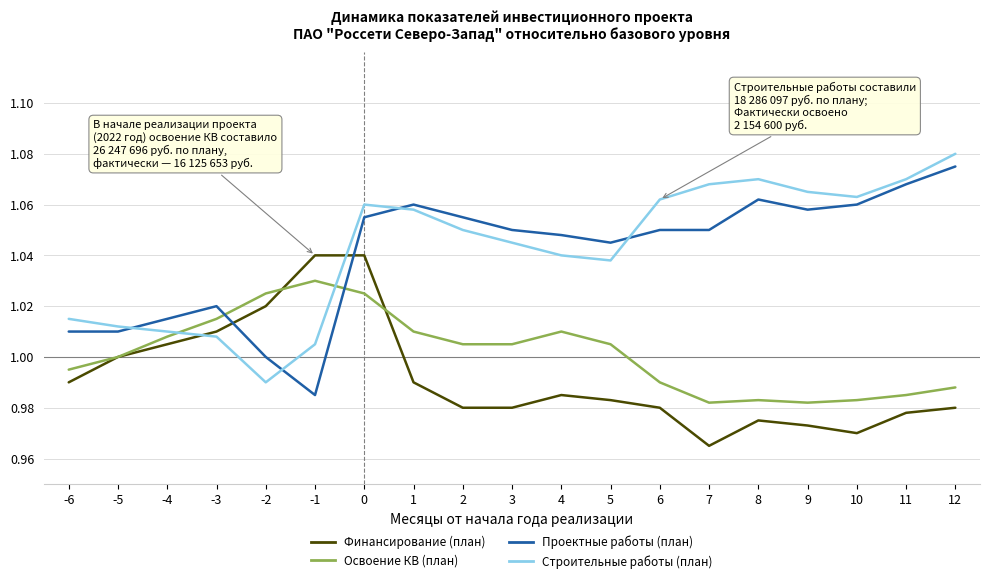

Is the value of Финансирование (план) at 0 greater than the value of Проектные работы (план) at 6?

No